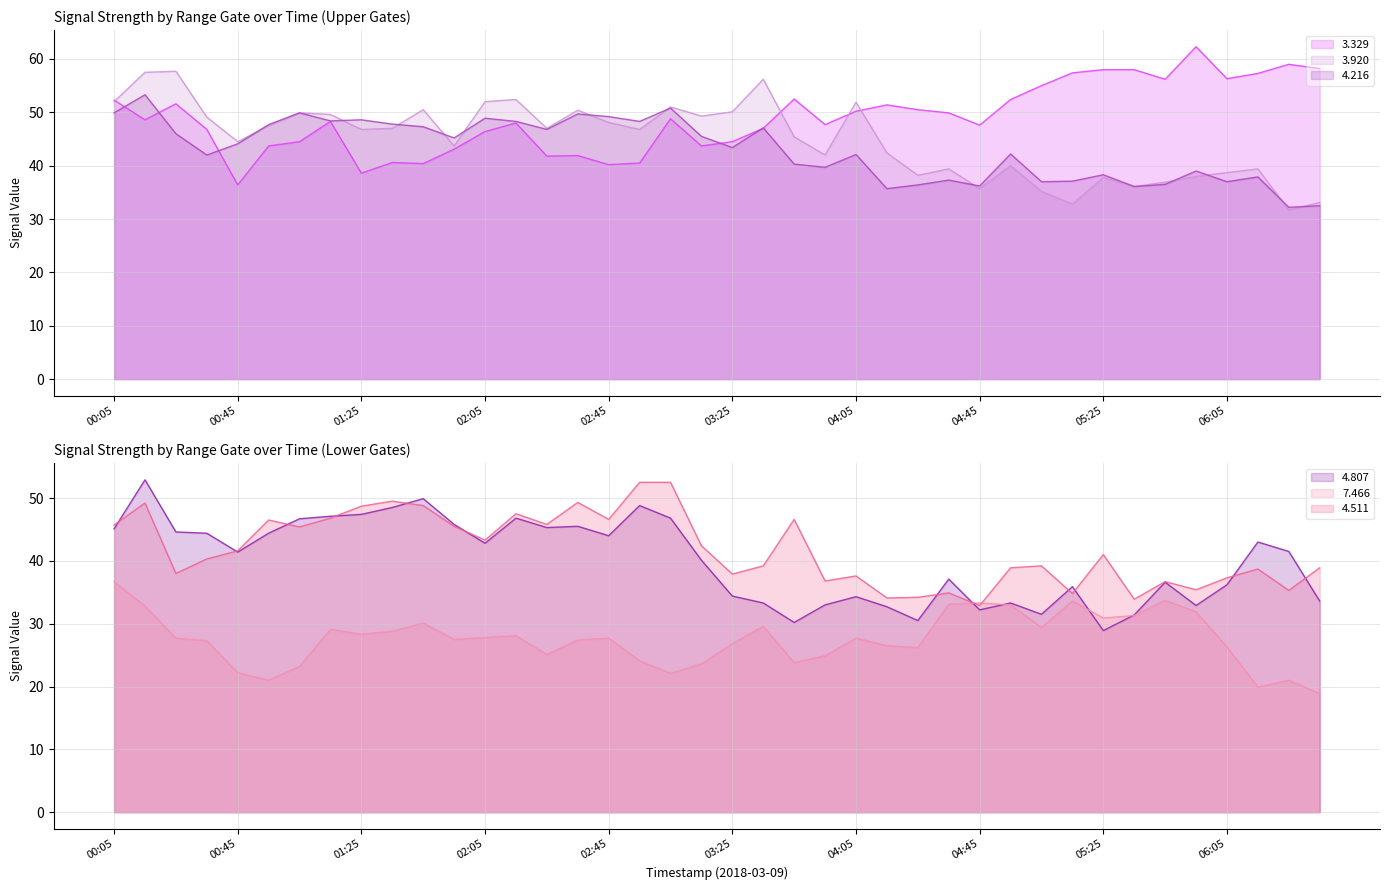

What is the minimum value for 4.511?

32.9